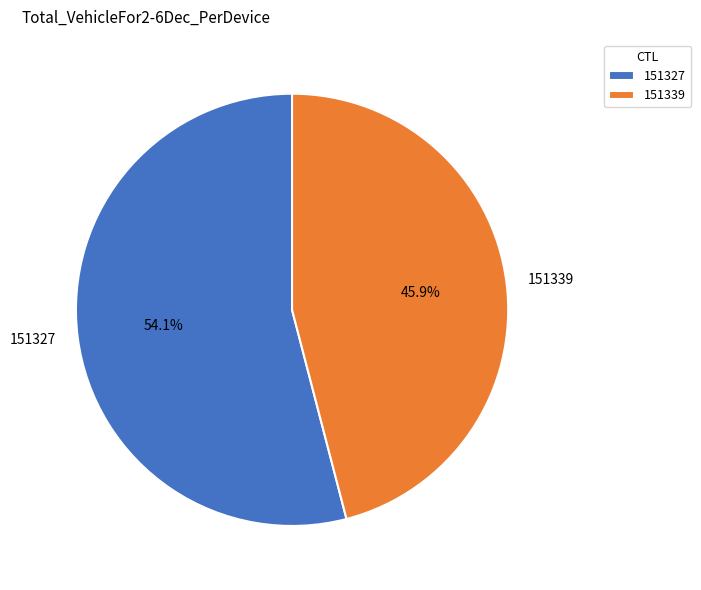

Rank the categories by value from highest to lowest.

151327, 151339